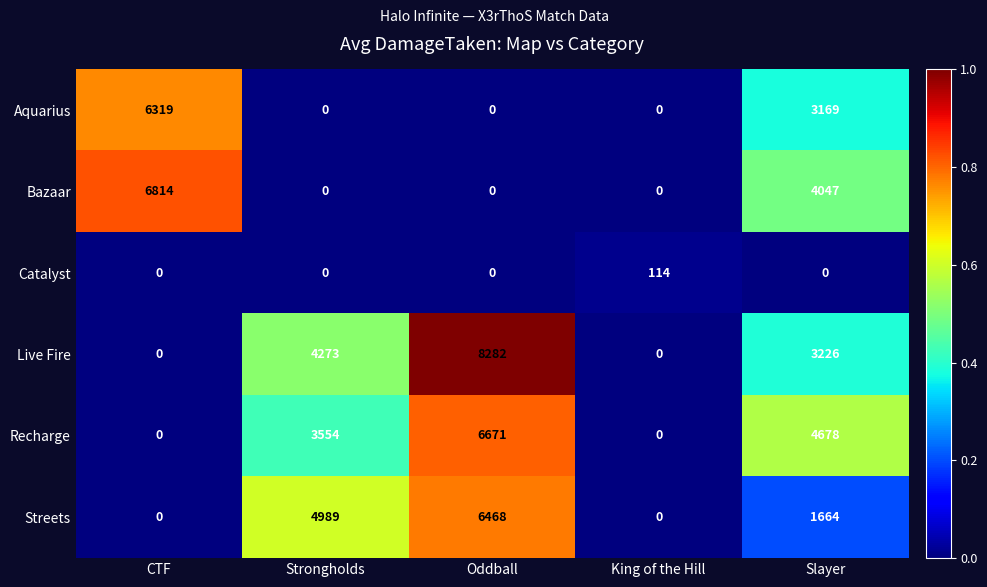

Count the Bazaar values in the range 0 to 4047.

4